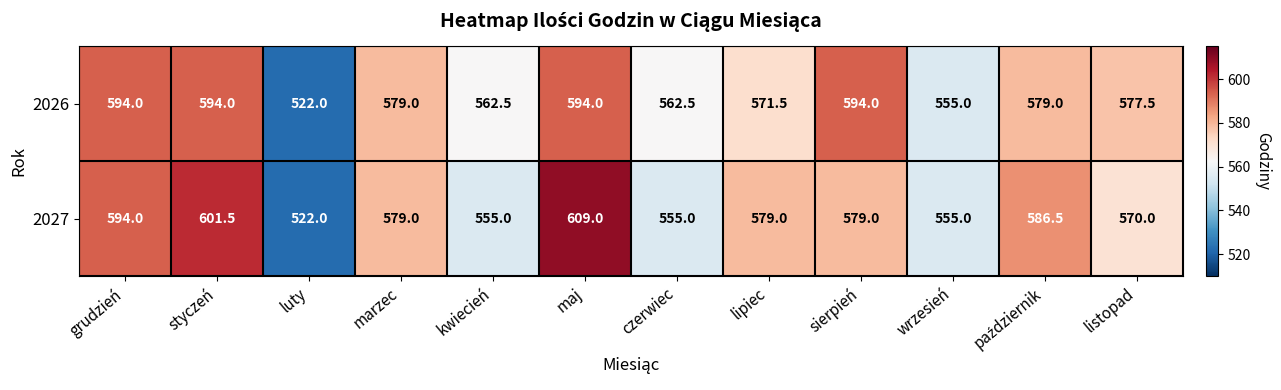

What is the average value of the 2026 series?

573.8